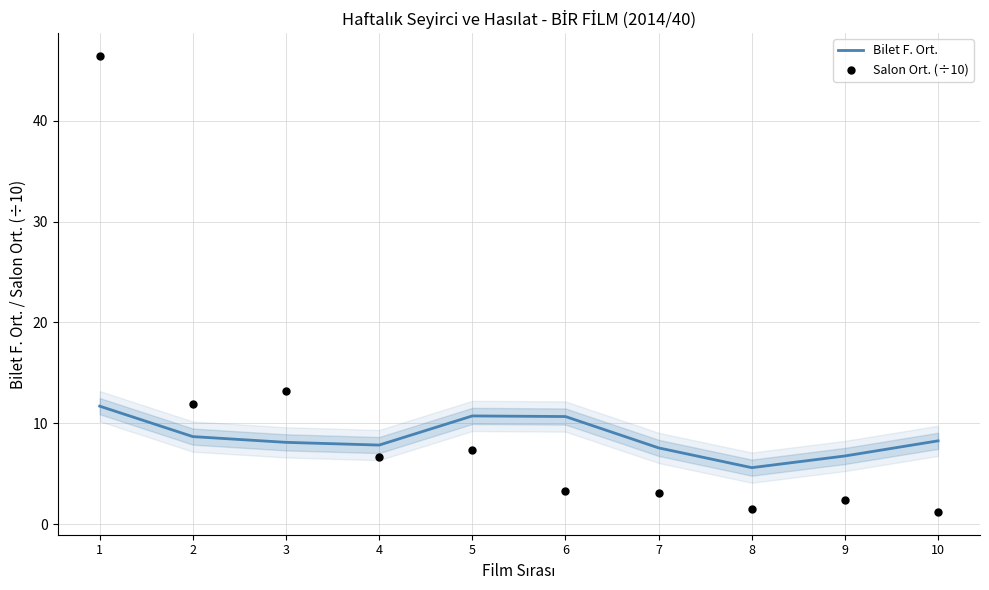

At how many categories does at least one series exceed 43?

1